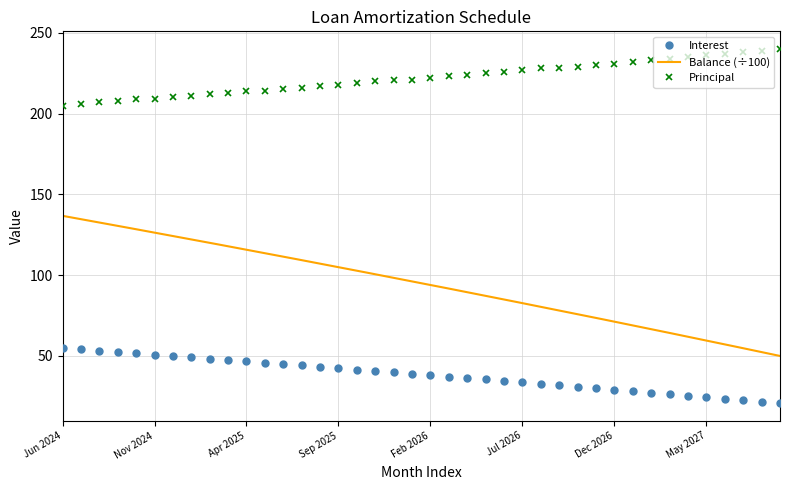

Which series has the widest spread of values?

Balance